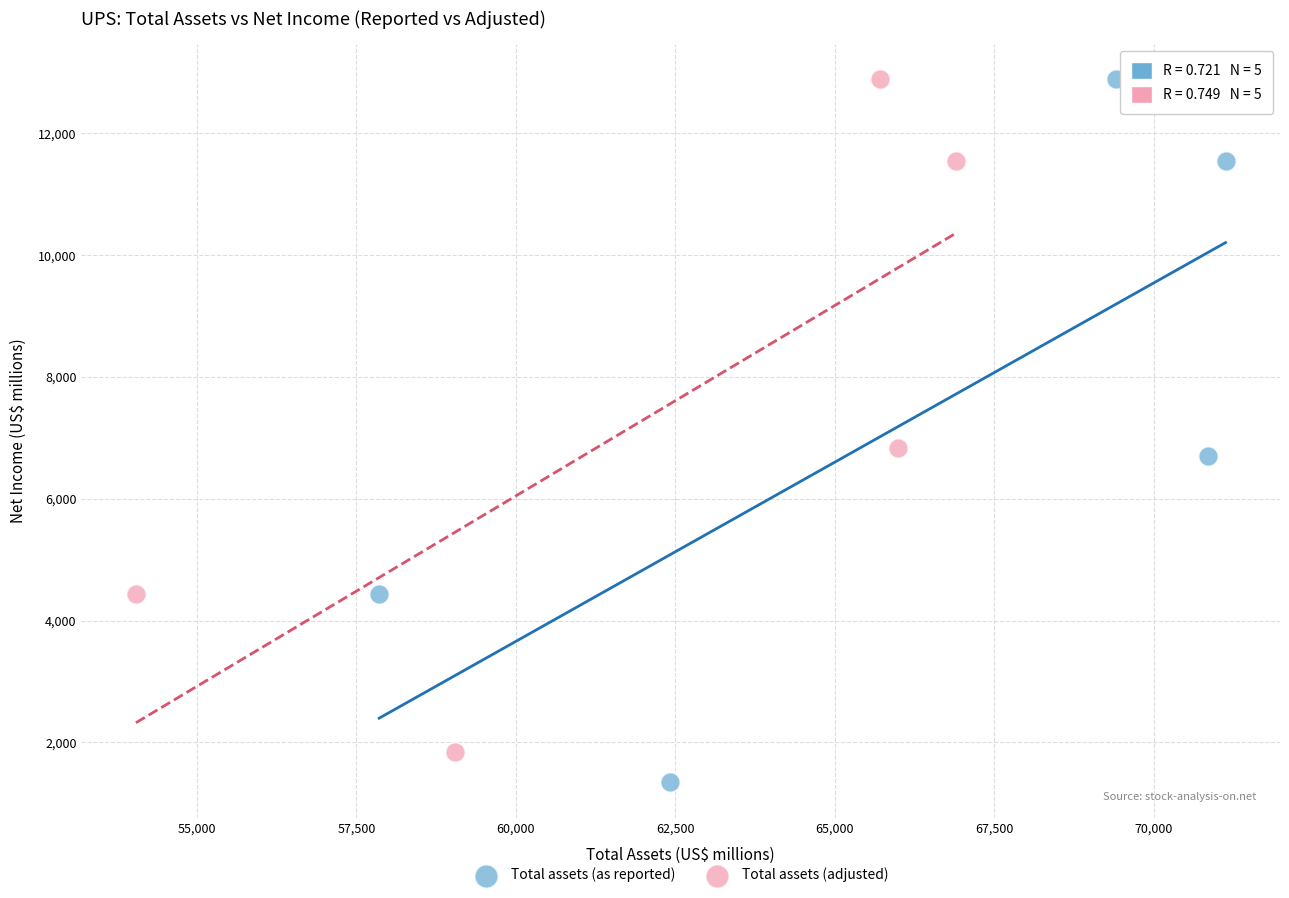

Which series has the largest Y range (max minus min)?

Total assets (as reported)